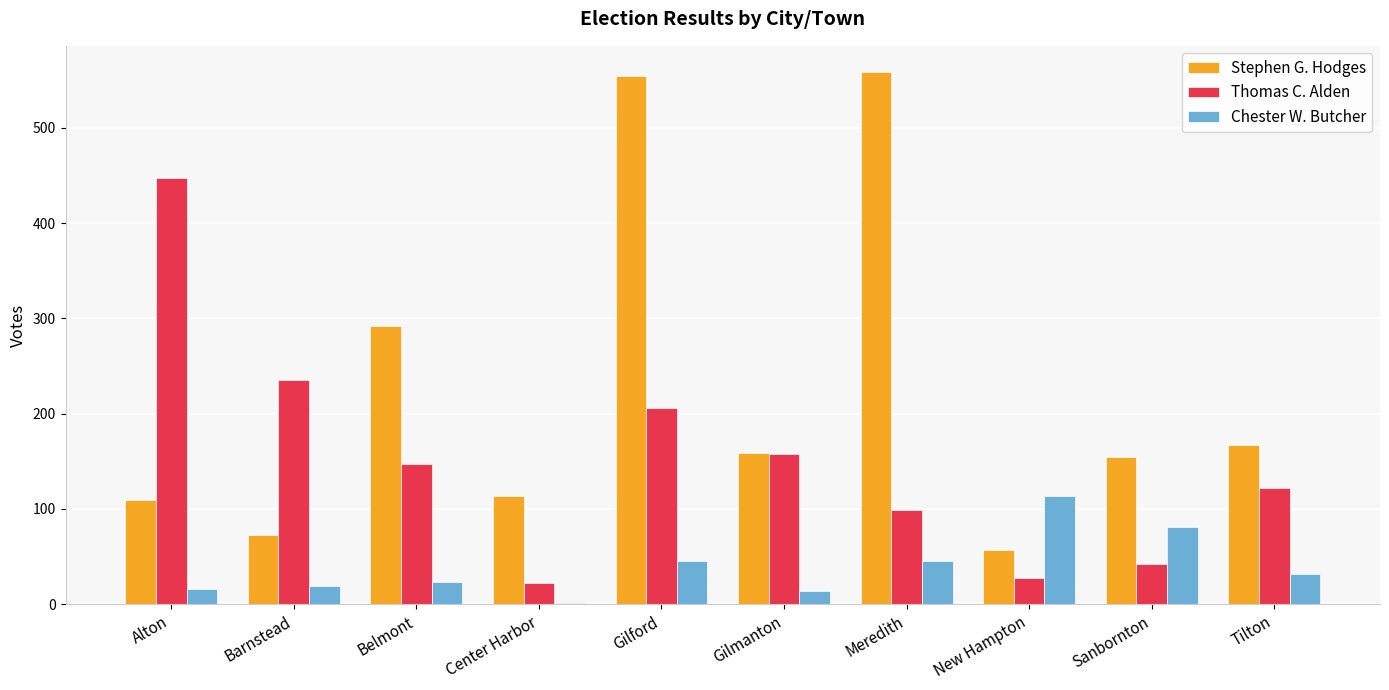

What is the sum of the Thomas C. Alden values at New Hampton and Barnstead?

263